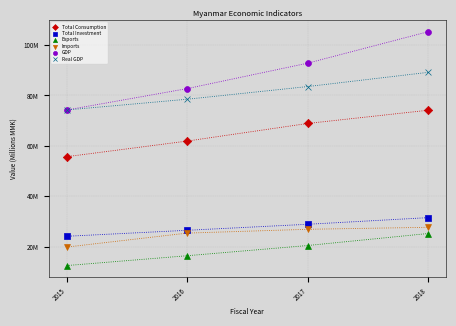

What are all the series names shown in the legend?

Total Consumption, Total Investment, Exports, Imports, GDP, Real GDP